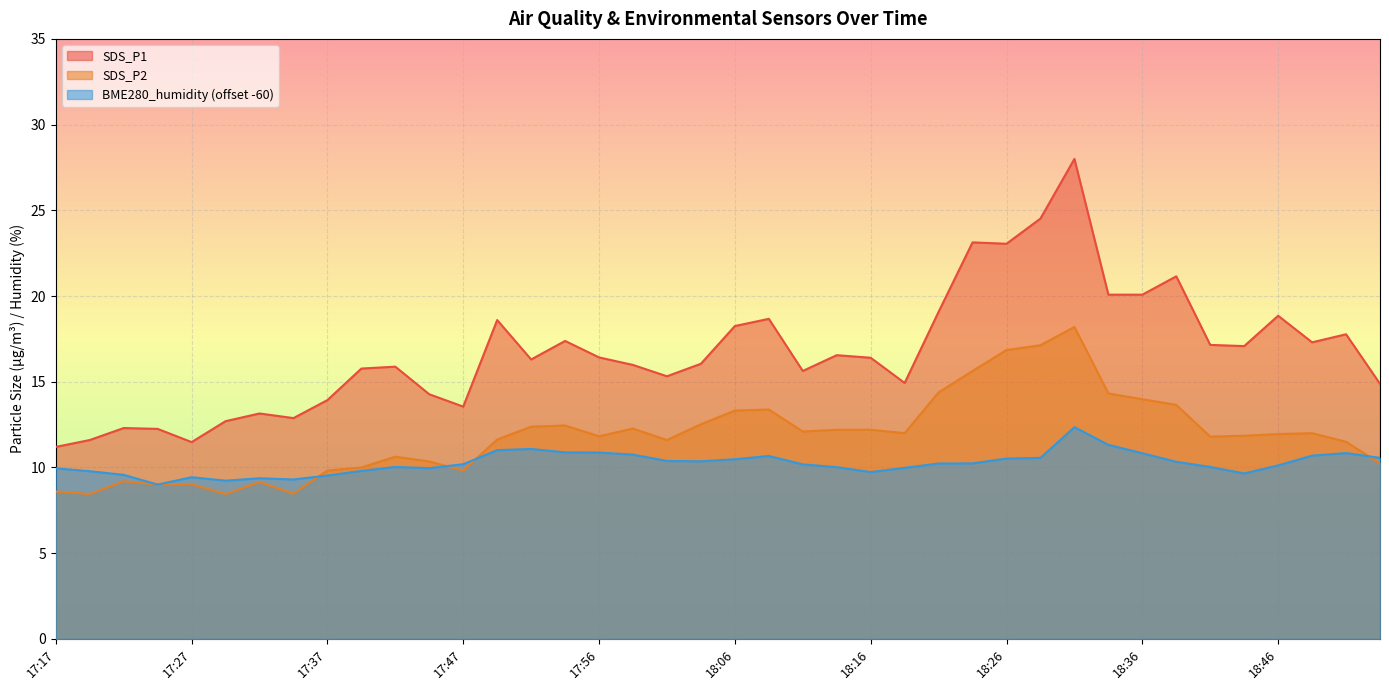

How many values in the SDS_P1 series are below 16?

18